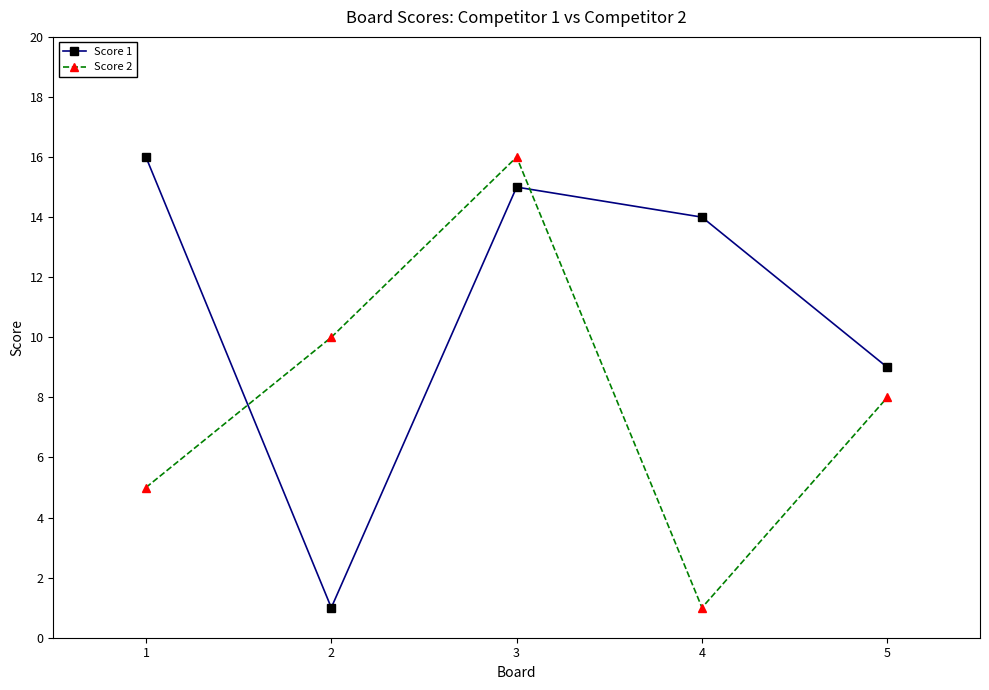

Rank the series by their average value, from highest to lowest.

Score 1, Score 2